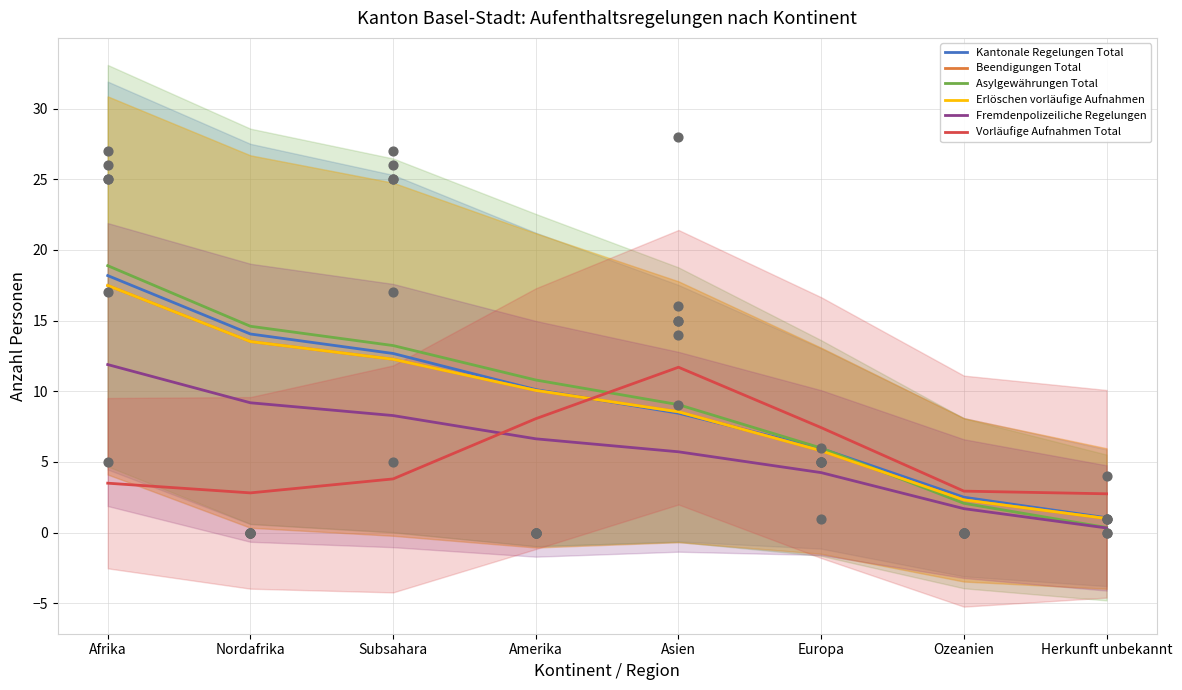

Which series reaches the maximum Y coordinate?

Asylgewährungen Total